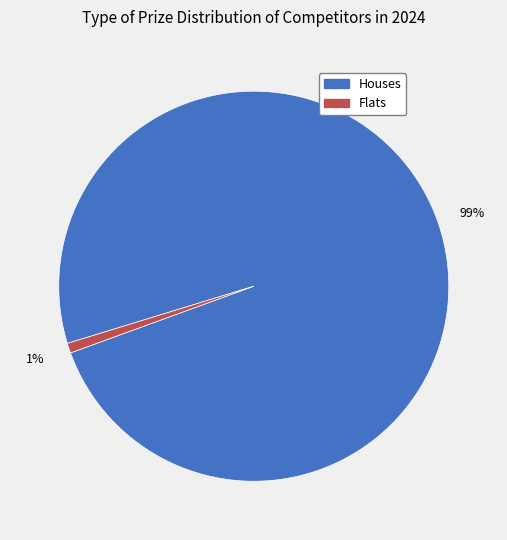

The Flats slice represents 1% of the pie. True or false?

True